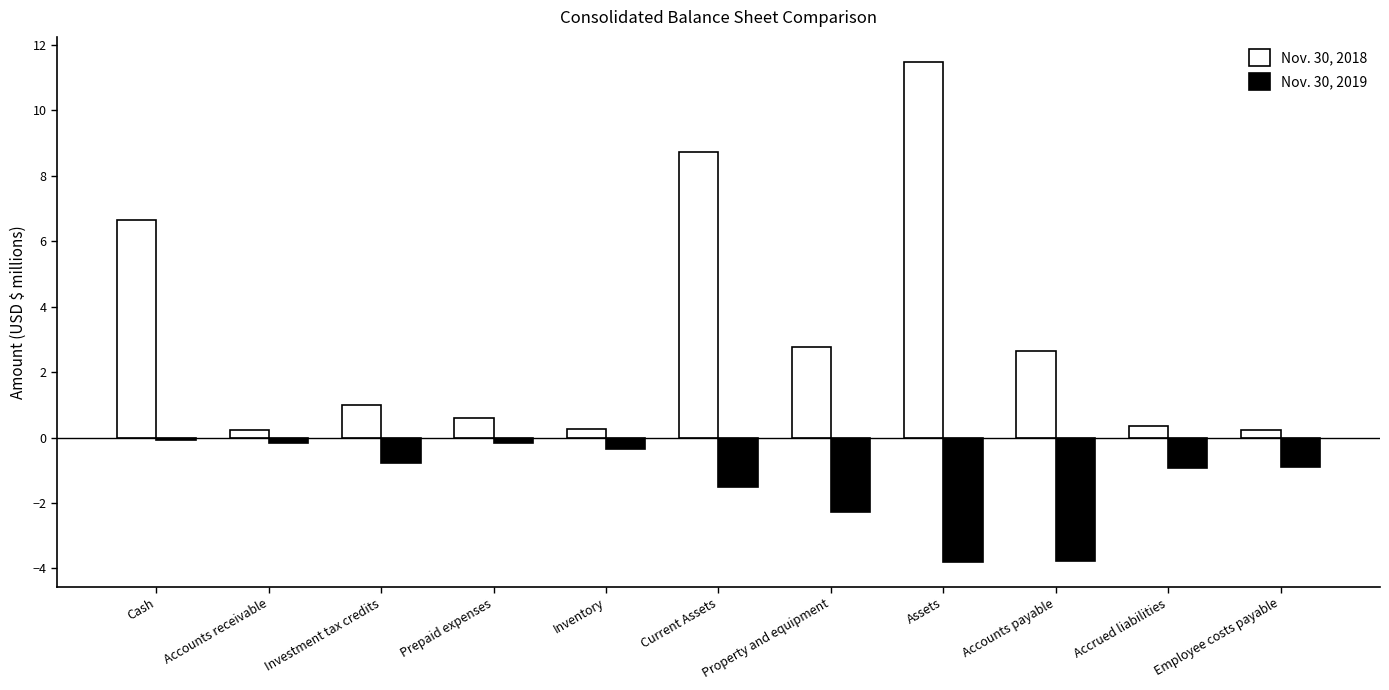

What is the total value across all series at Investment tax credits?

0.2